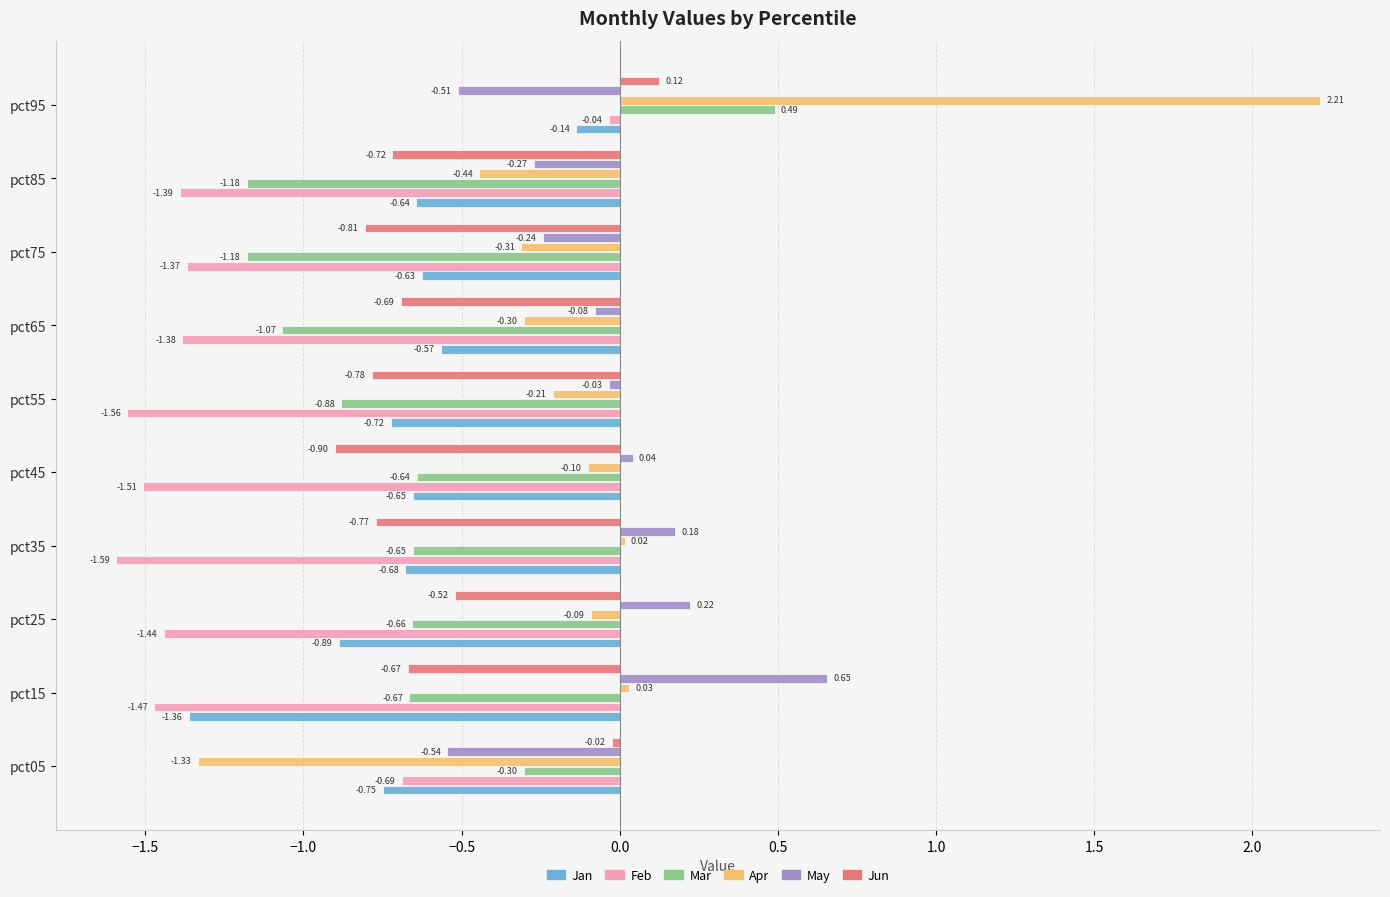

At which category is the sum across all series the highest?

pct95